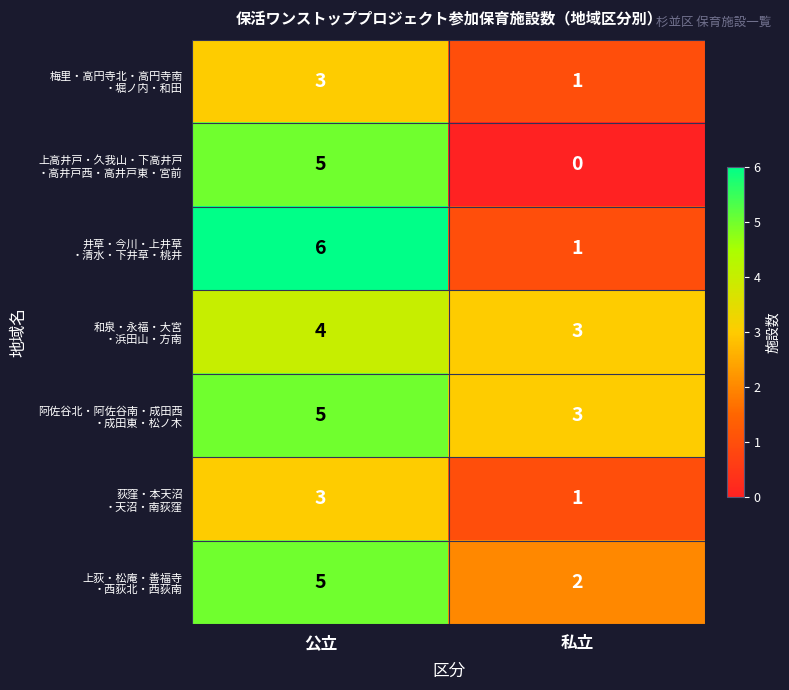

What is the spread (max minus min) of values at 私立?

3